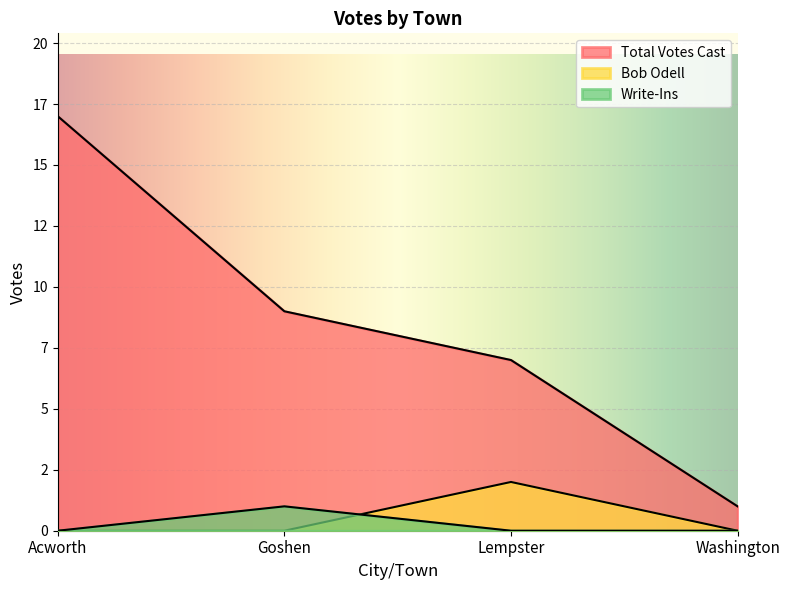

What position from the right is Washington?

1